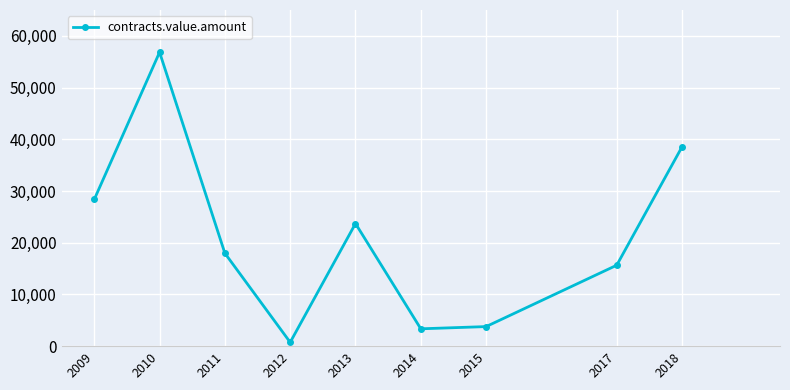

What is the value of the 5th point from the left?

23710.4